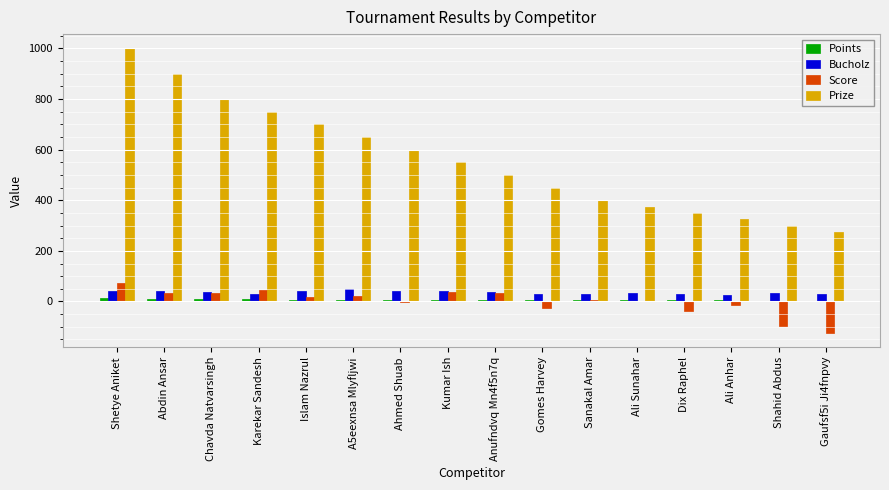

Is it true that Bucholz equals 30 at Dix Raphel?

True